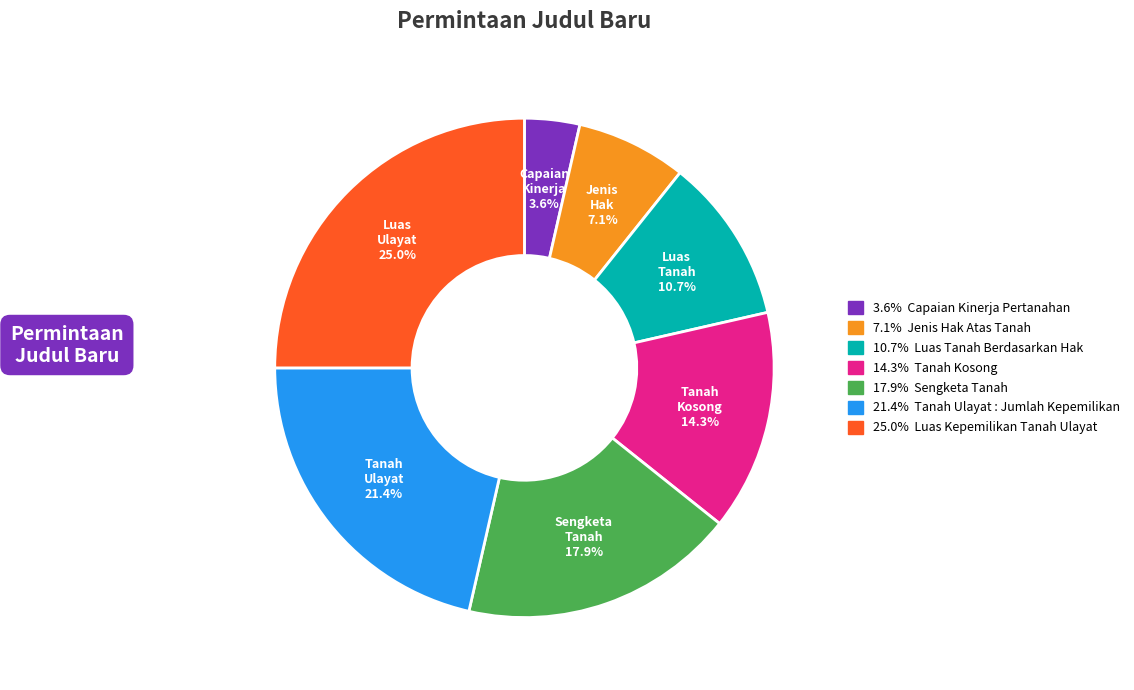

Does any single category account for the majority?

No